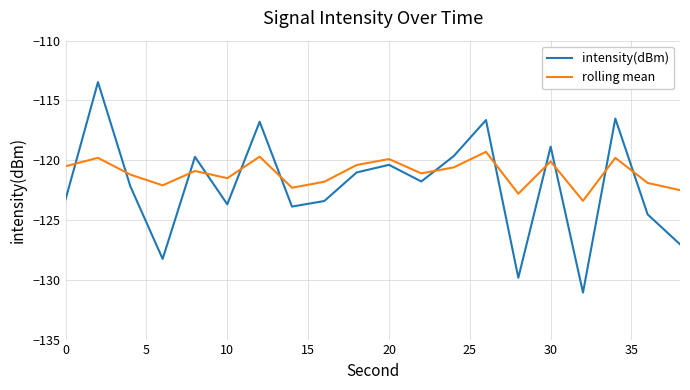

What is the difference between the maximum and minimum values in the intensity(dBm) series?

17.6